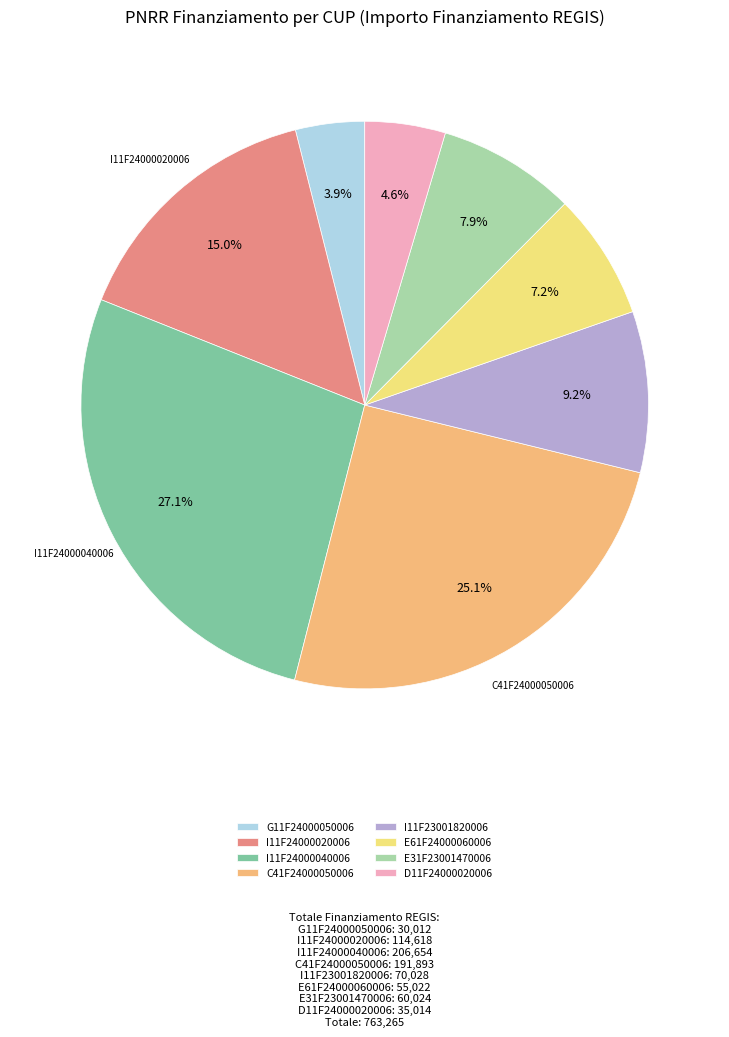

To the nearest percent, what is the combined percentage of I11F24000040006 and E31F23001470006?

35%